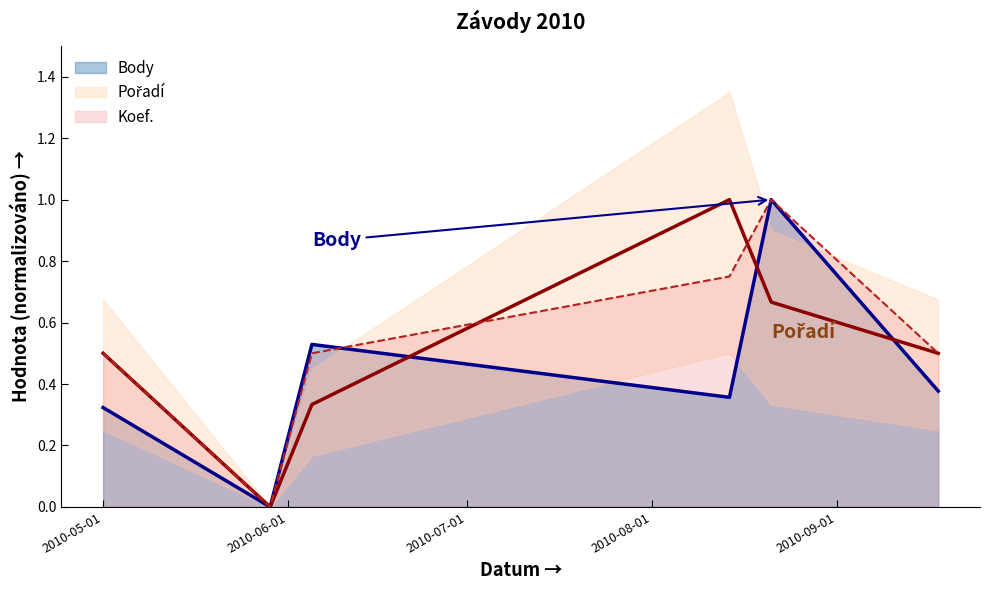

At which category is the sum across all series the highest?

2010-08-21